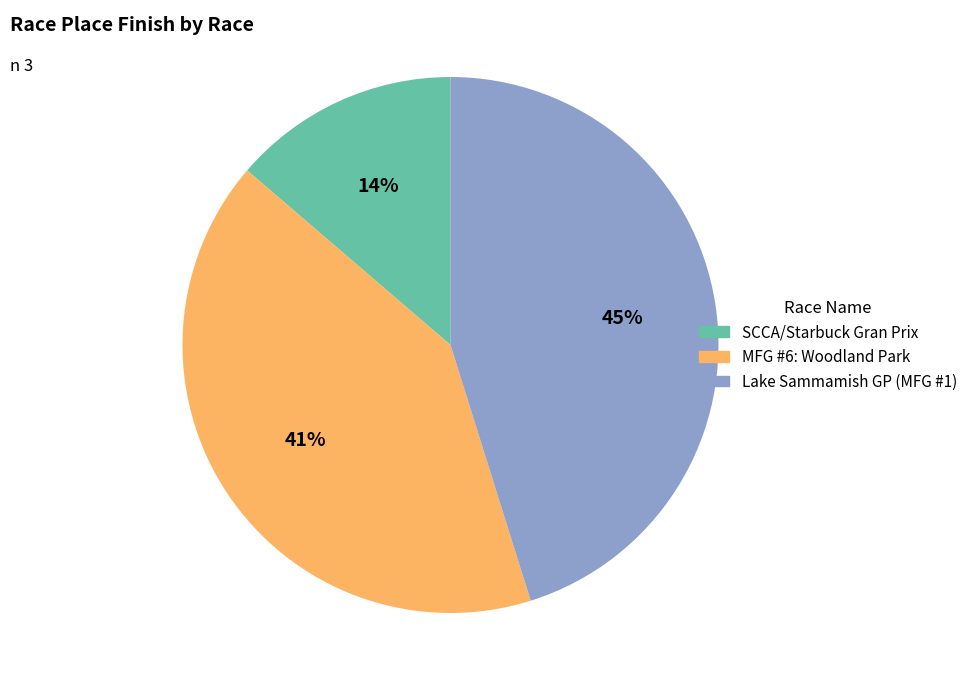

Does any single category account for the majority?

No